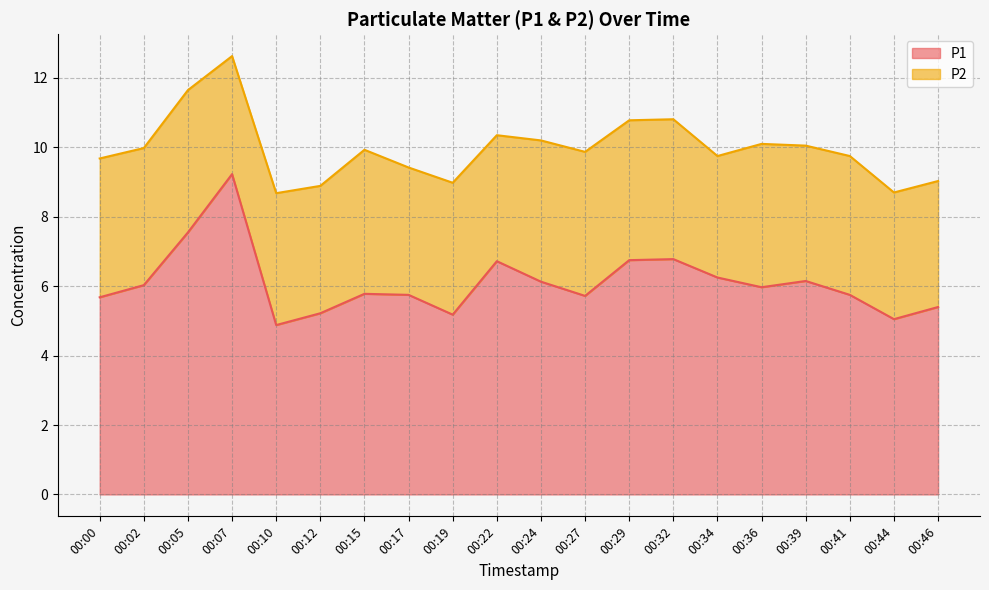

How many points are lower than both their immediate neighbors (excluding endpoints)?

5